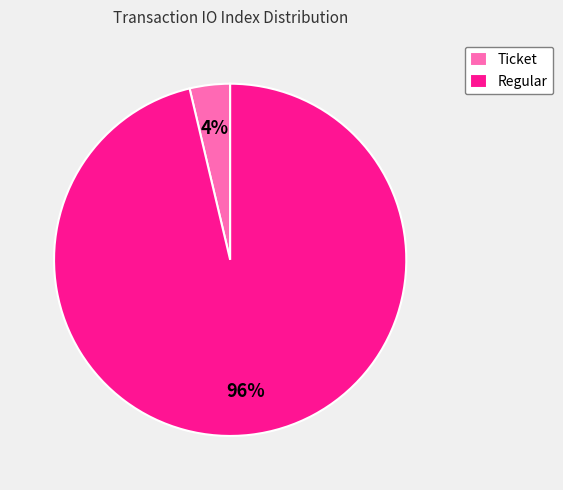

Count the number of slices in the pie.

2